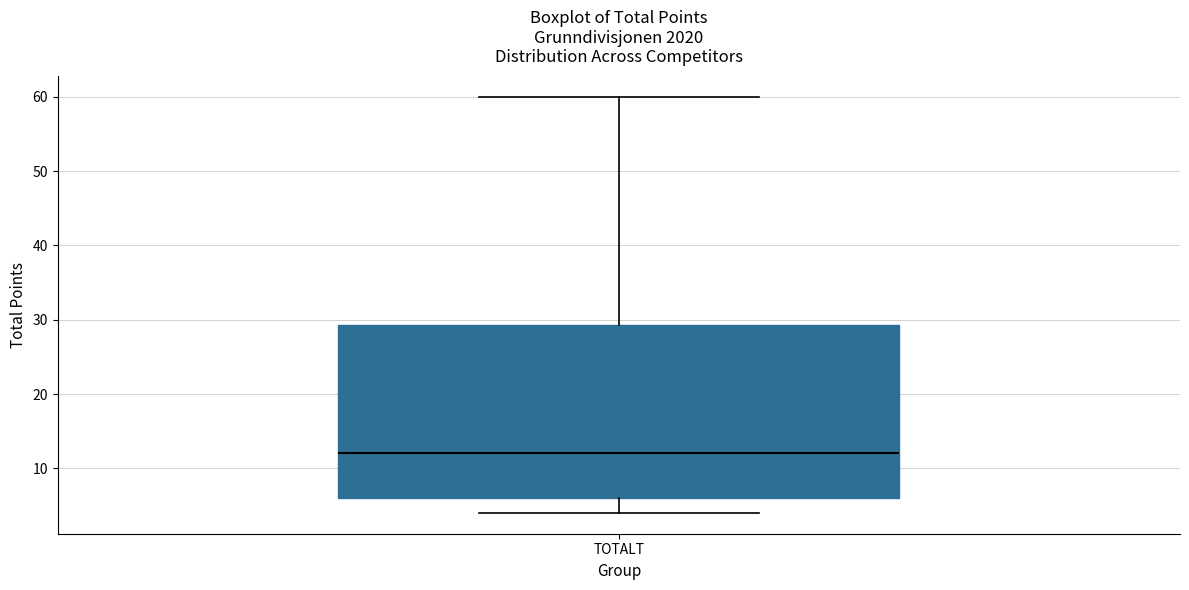

Transcribe this box plot: give where the median line is, the range the box spans, and where the two whiskers end, as read against the y-axis. The values are not printed on the chart, so give them approximately, as read against the axis.

median 12, box 6 to 29, whiskers 4 to 60